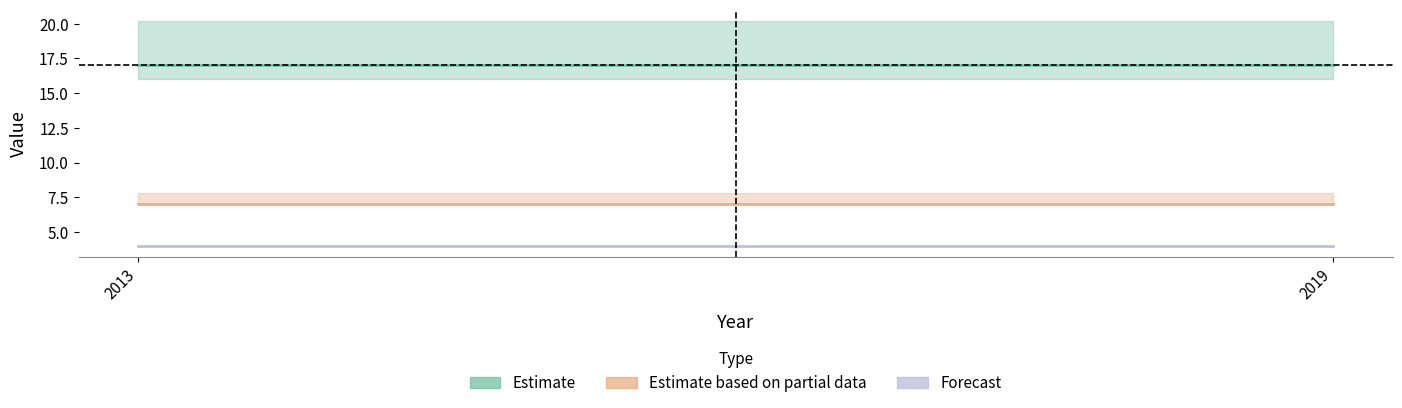

At how many categories does at least one series exceed 7?

2